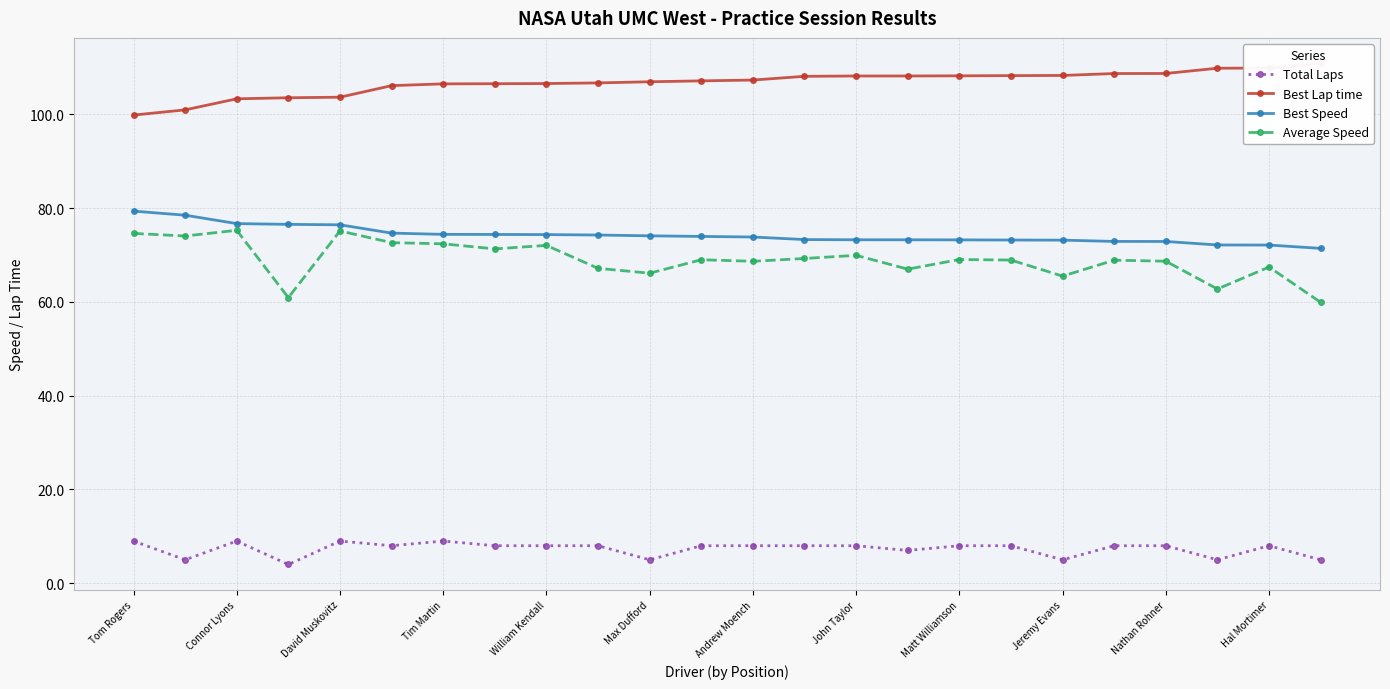

True or false: Total Laps and Best Speed cross at least once.

False